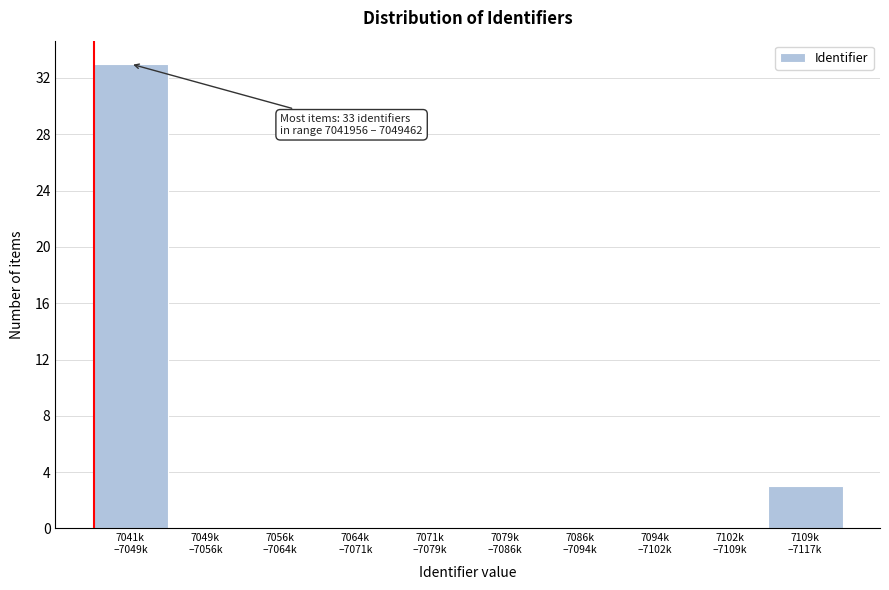

What is the sum of all values?

36